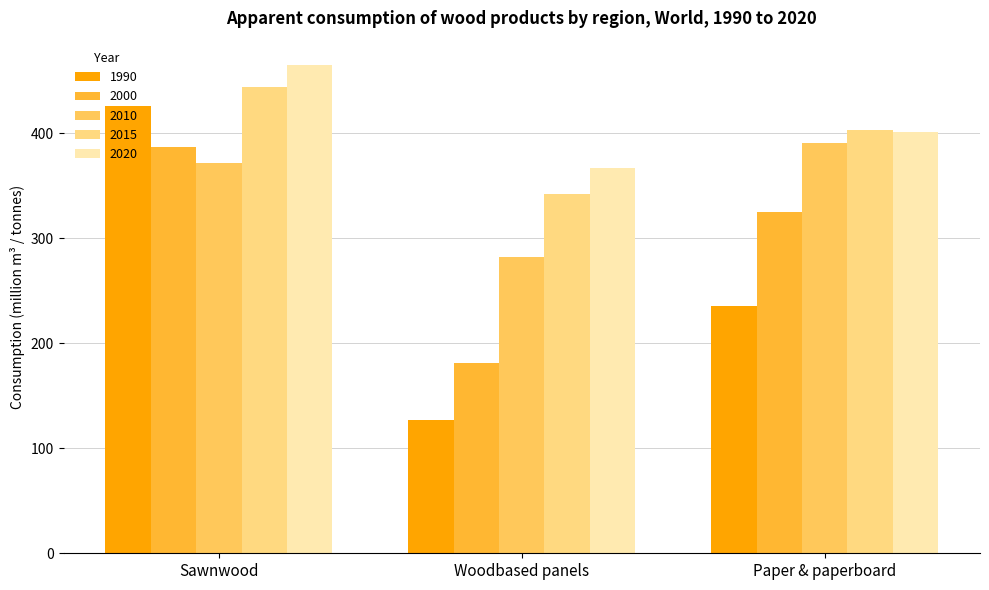

How many data points does each series have?

3